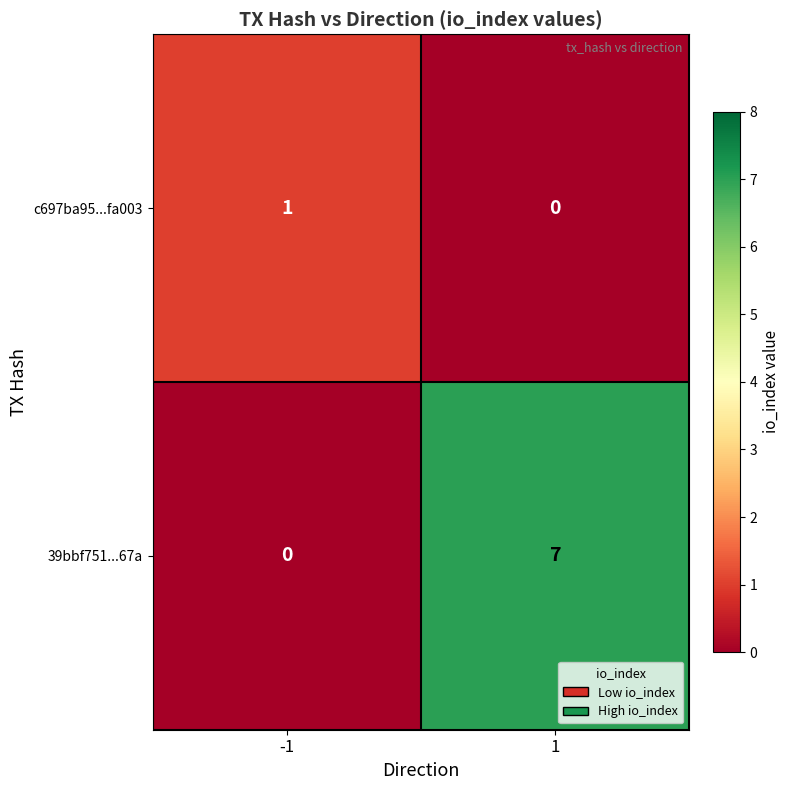

What is the average value of the 39bbf751...67a series?

4